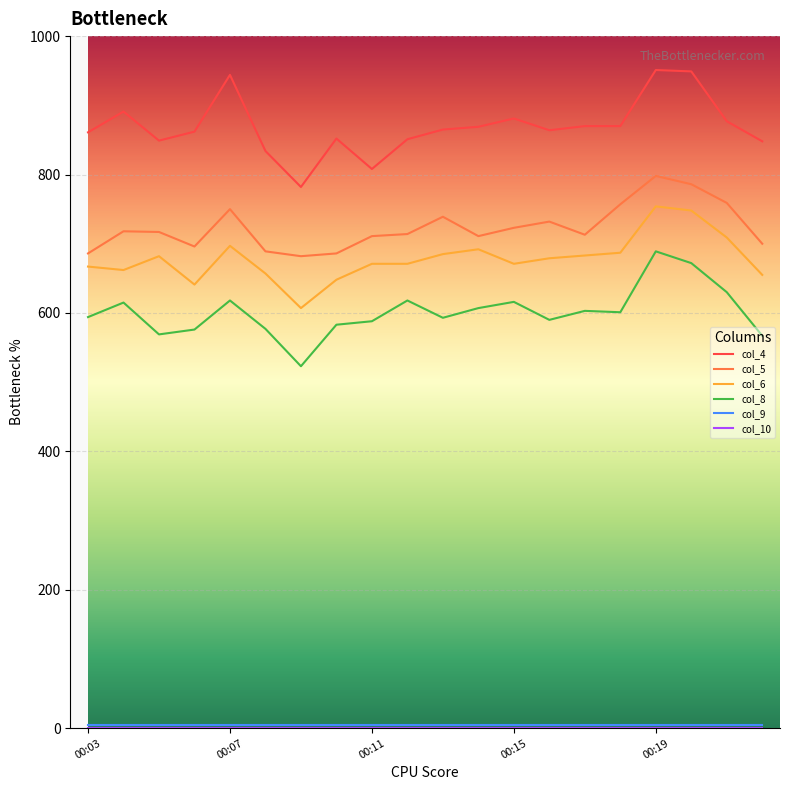

Which series has the largest range (max minus min)?

col_4